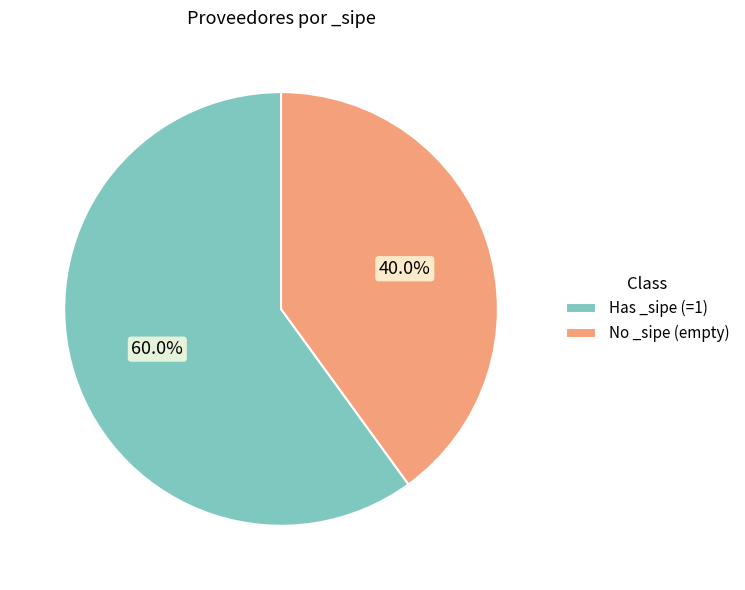

Combined, what portion of the pie is Has _sipe (=1) and No _sipe (empty)?

100.0%